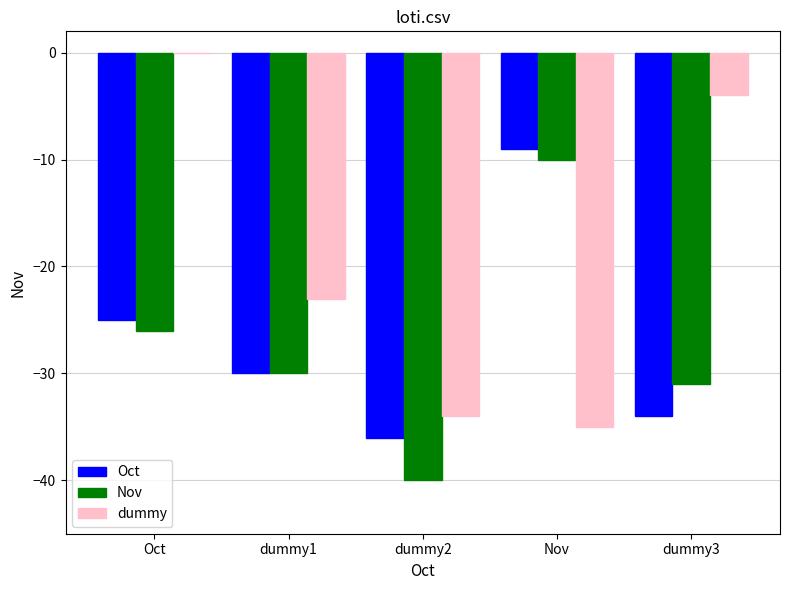

What is the approximate value of Oct at dummy3, to the nearest 10?

-30